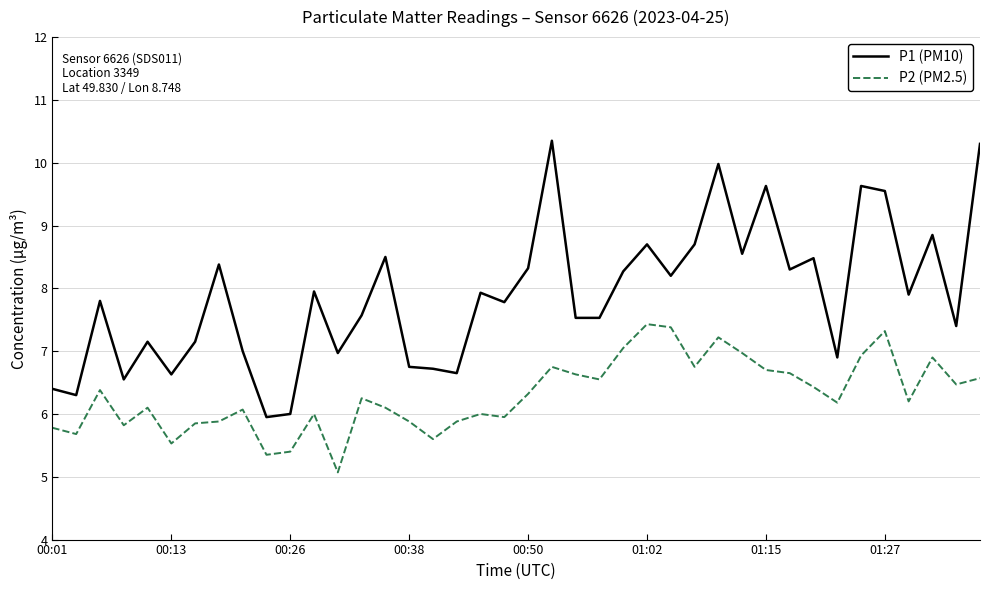

List the series in order of their peak value, lowest first.

P2 (PM2.5), P1 (PM10)